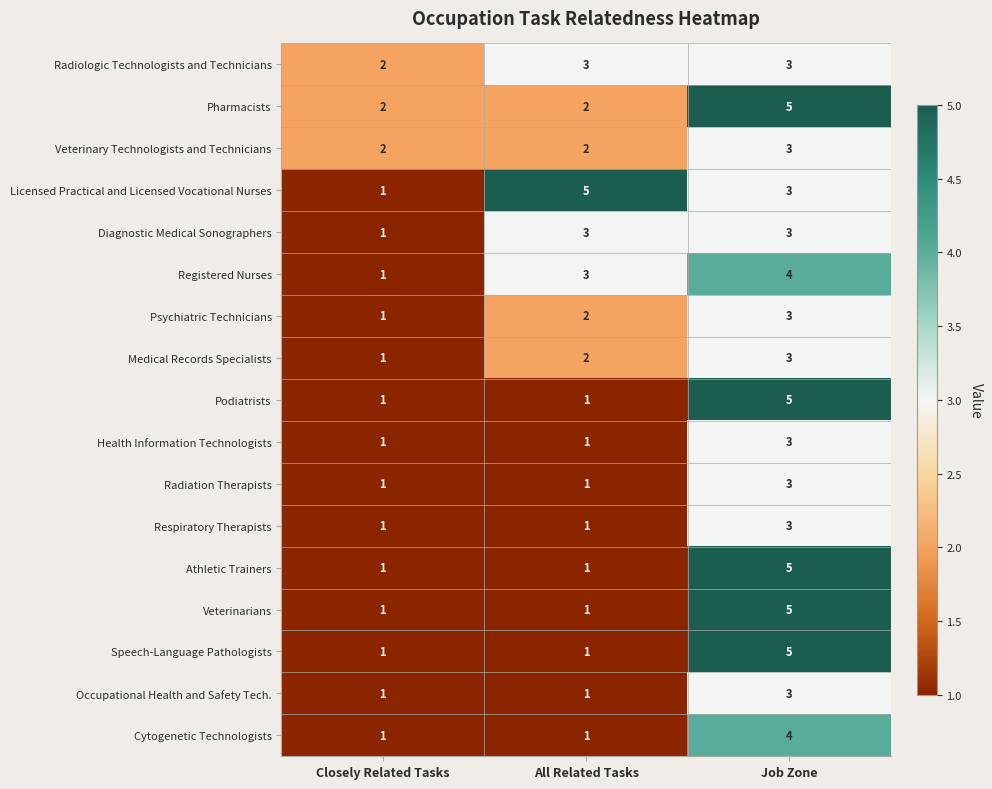

What is the greatest value displayed?

5